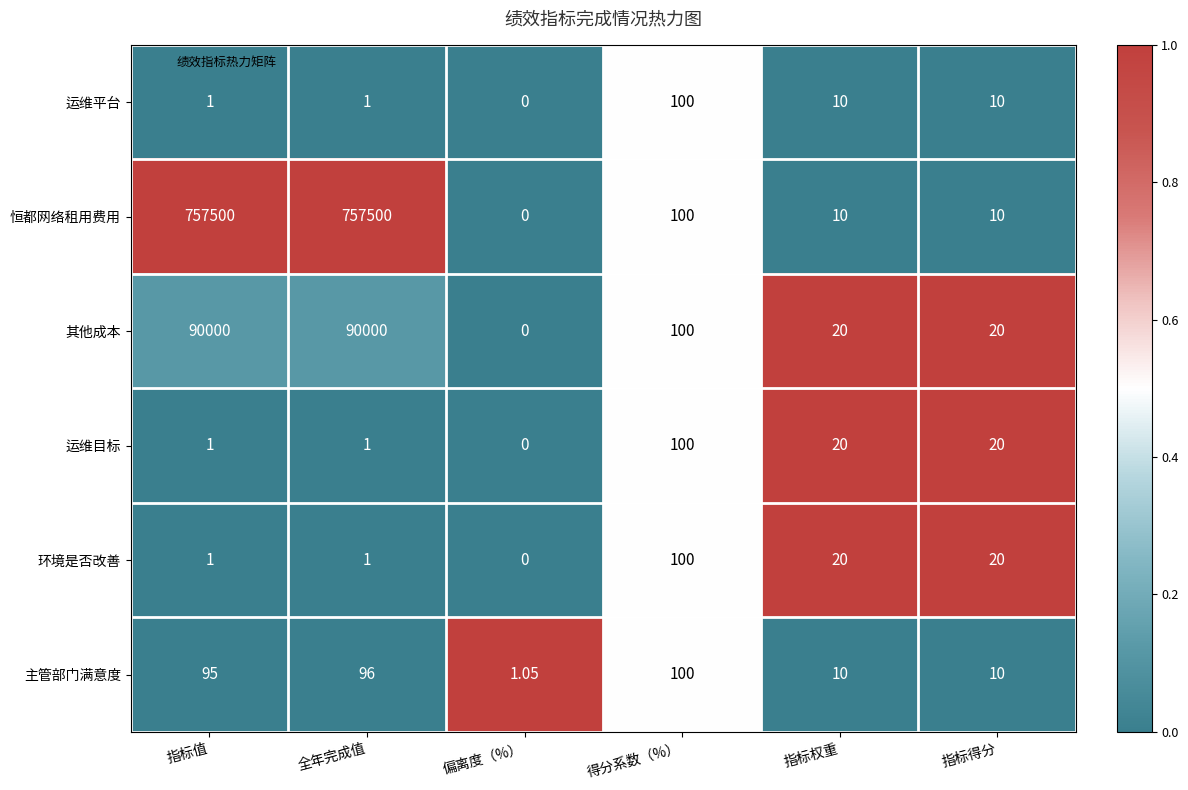

Is the value of 其他成本 at 全年完成值 greater than the value of 运维目标 at 偏离度（%）?

Yes